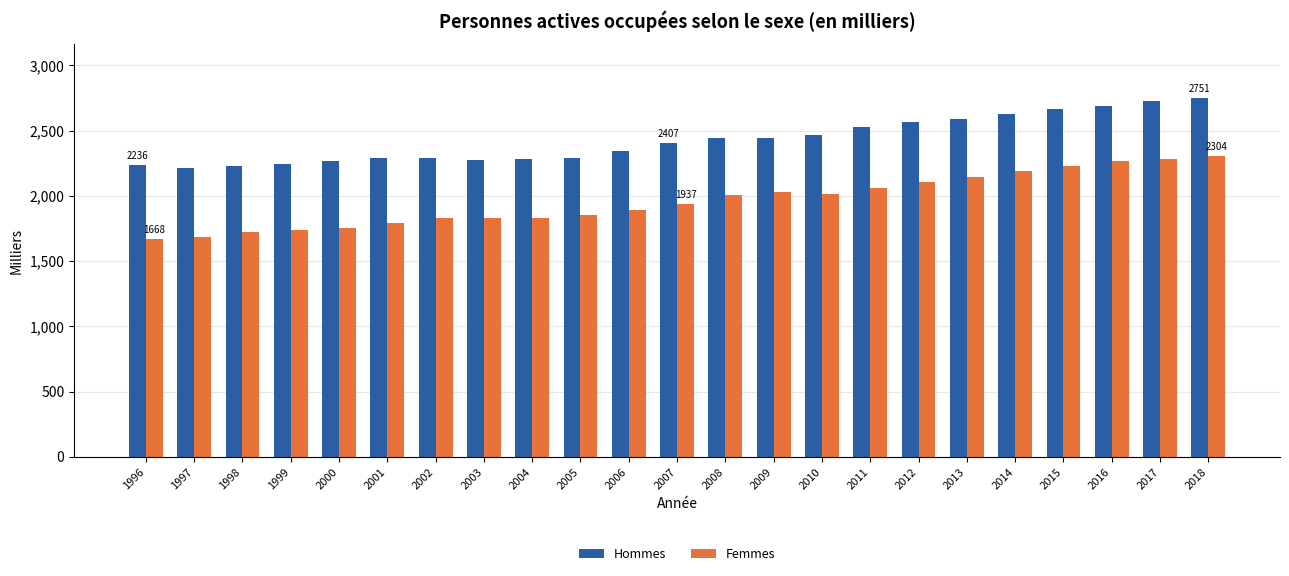

At how many categories does at least one series exceed 1948?

23